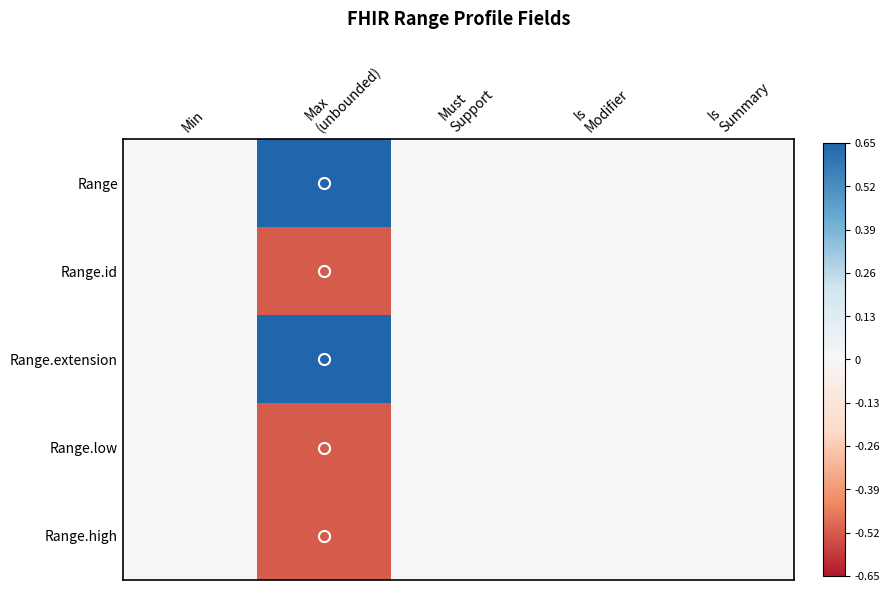

How many distinct data groups are displayed?

5